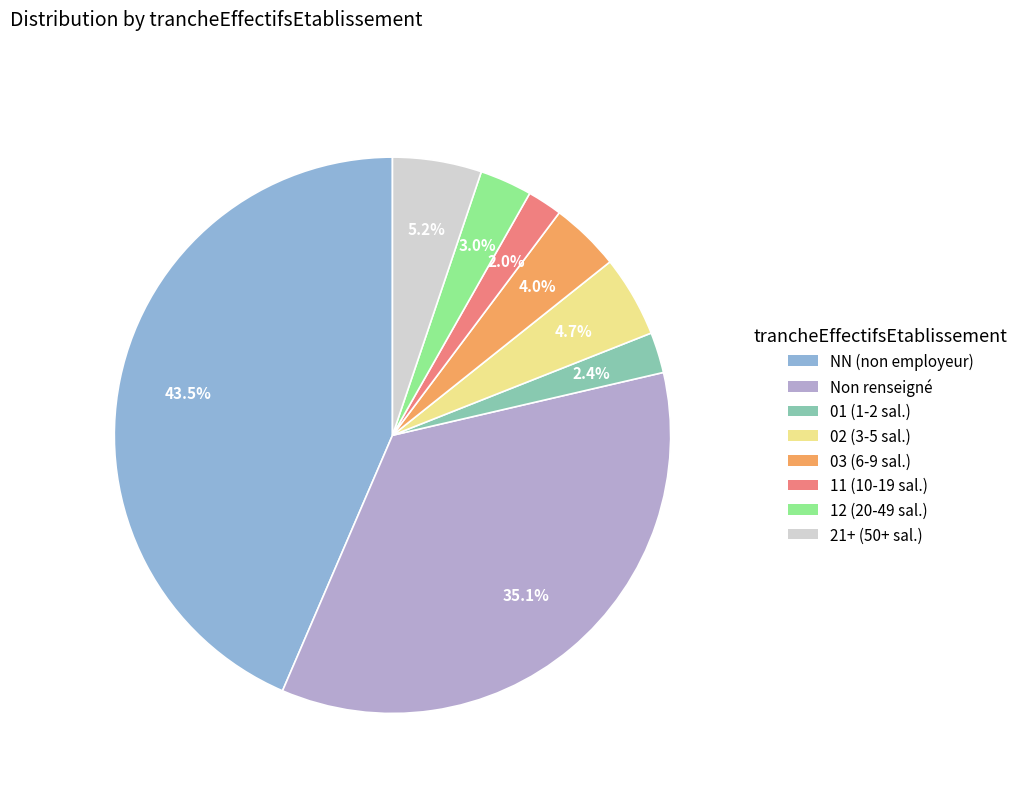

Is there a majority slice in this chart?

No